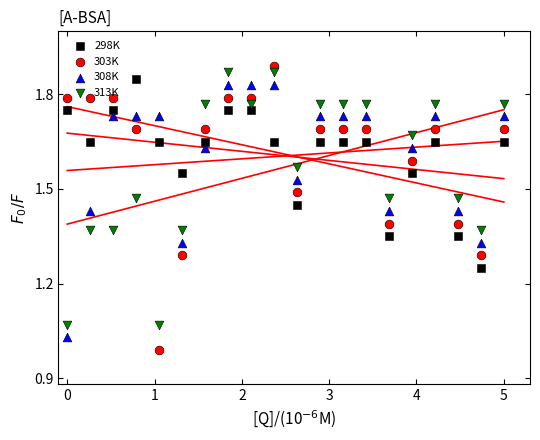

At how many categories does at least one series exceed 1?

20